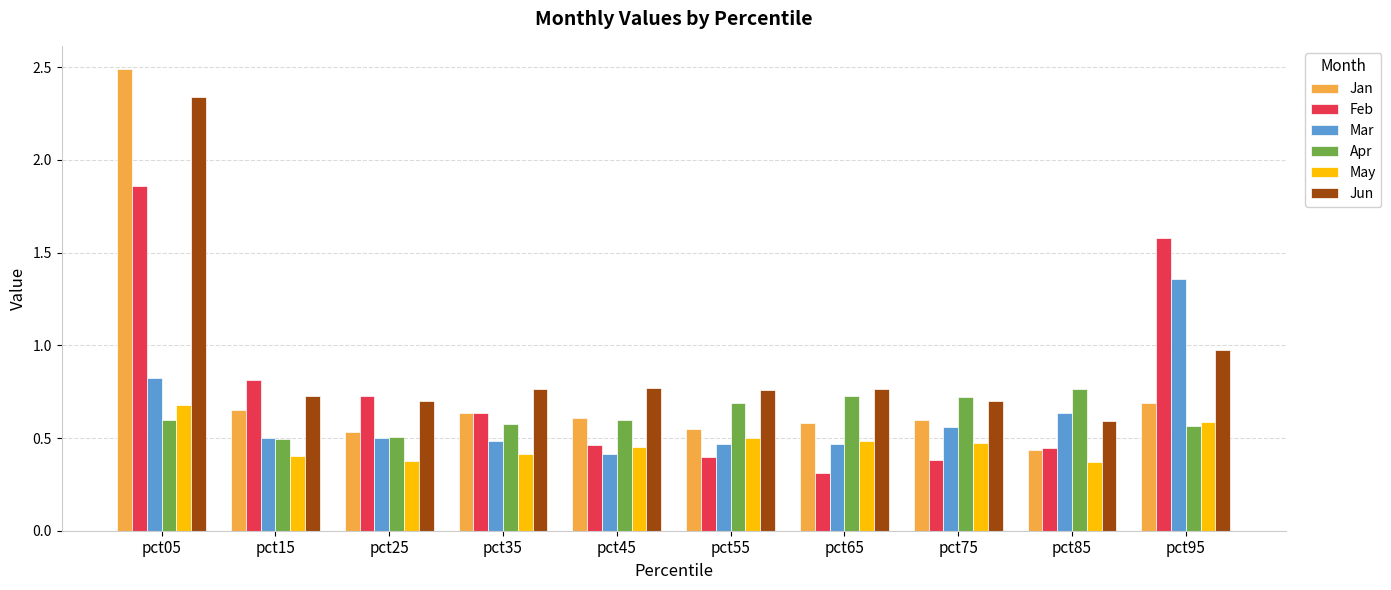

Which series changed the most between pct05 and pct15?

Jan